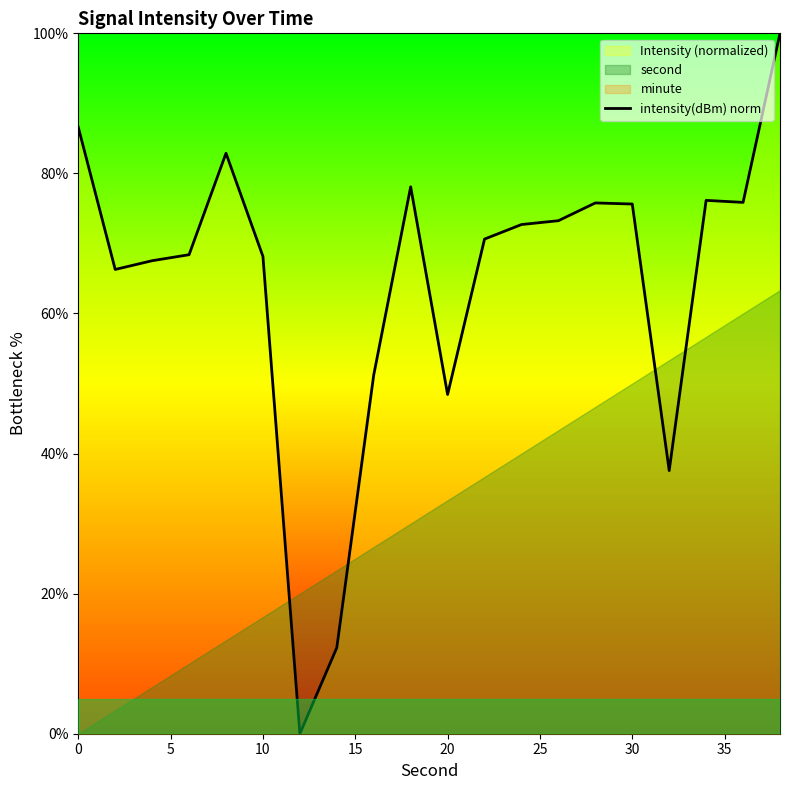

What is the difference between the second highest and minimum values?

86.6